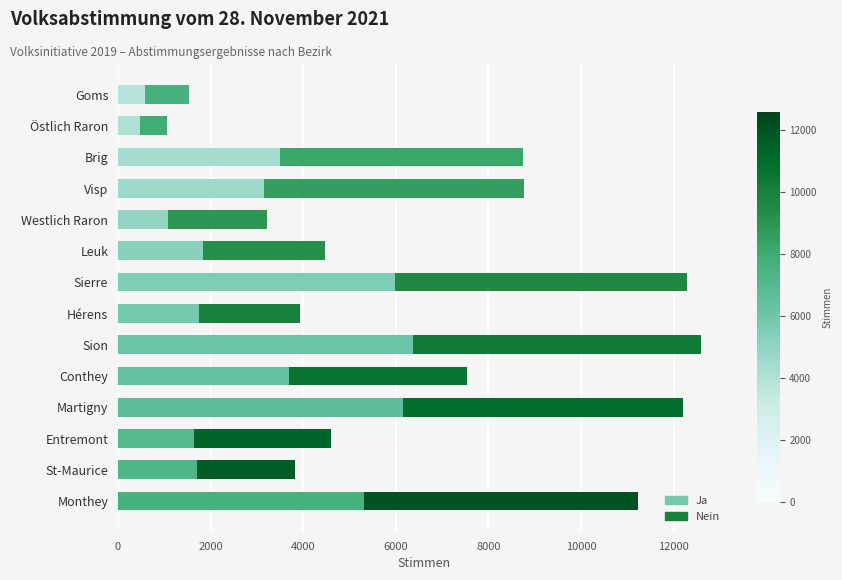

Which series changed the most between Entremont and St-Maurice?

Nein